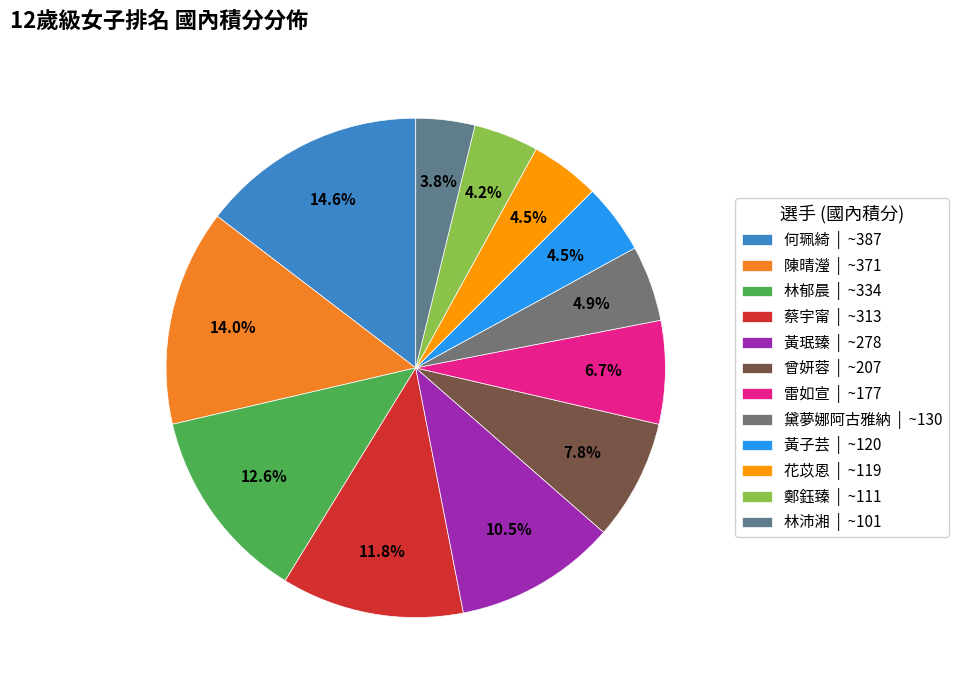

The 雷如宣 slice represents 17% of the pie. True or false?

False